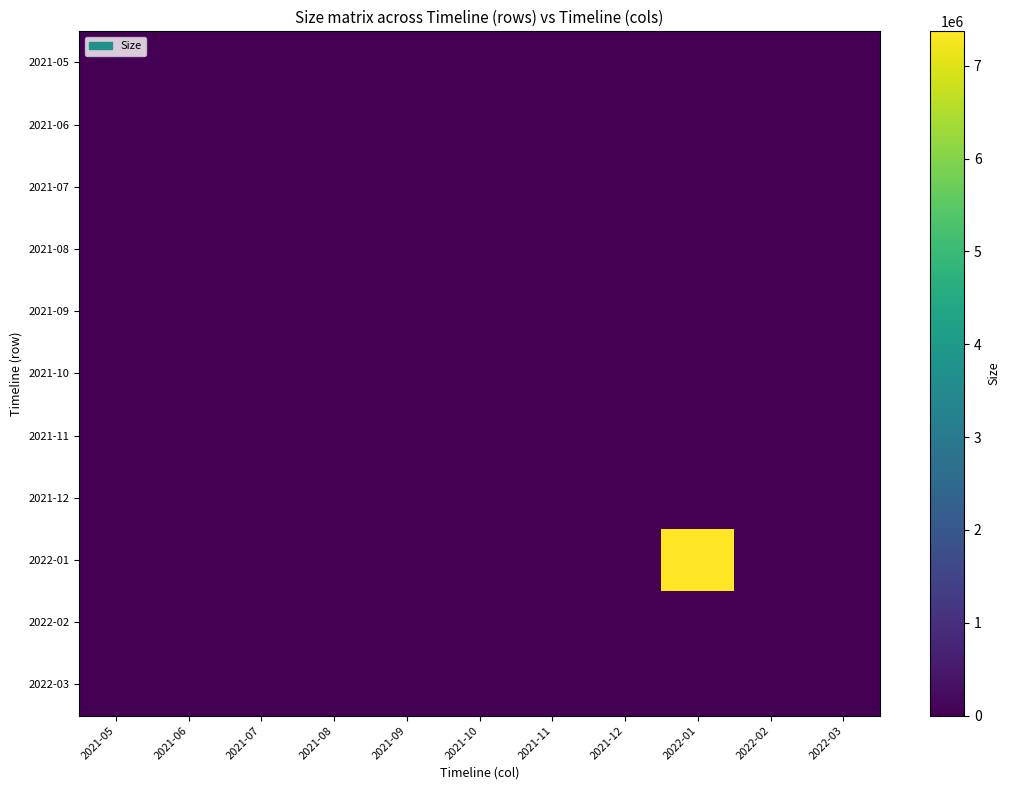

At how many categories does at least one series exceed 3979583?

1